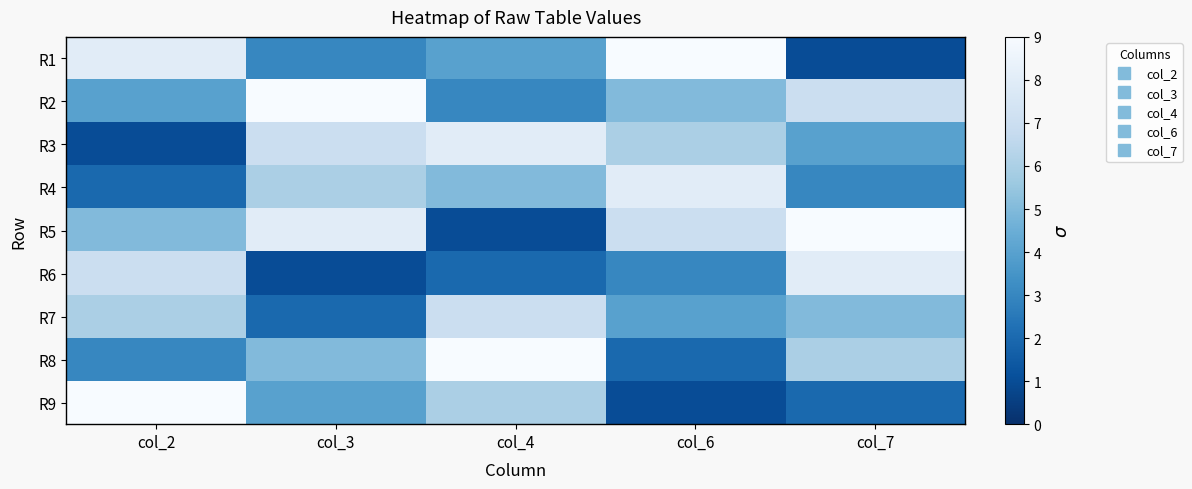

Reading right to left, list all the values displayed in this chart.

R1: col_7=1	col_6=9	col_4=4	col_3=3	col_2=8
R2: col_7=7	col_6=5	col_4=3	col_3=9	col_2=4
R3: col_7=4	col_6=6	col_4=8	col_3=7	col_2=1
R4: col_7=3	col_6=8	col_4=5	col_3=6	col_2=2
R5: col_7=9	col_6=7	col_4=1	col_3=8	col_2=5
R6: col_7=8	col_6=3	col_4=2	col_3=1	col_2=7
R7: col_7=5	col_6=4	col_4=7	col_3=2	col_2=6
R8: col_7=6	col_6=2	col_4=9	col_3=5	col_2=3
R9: col_7=2	col_6=1	col_4=6	col_3=4	col_2=9